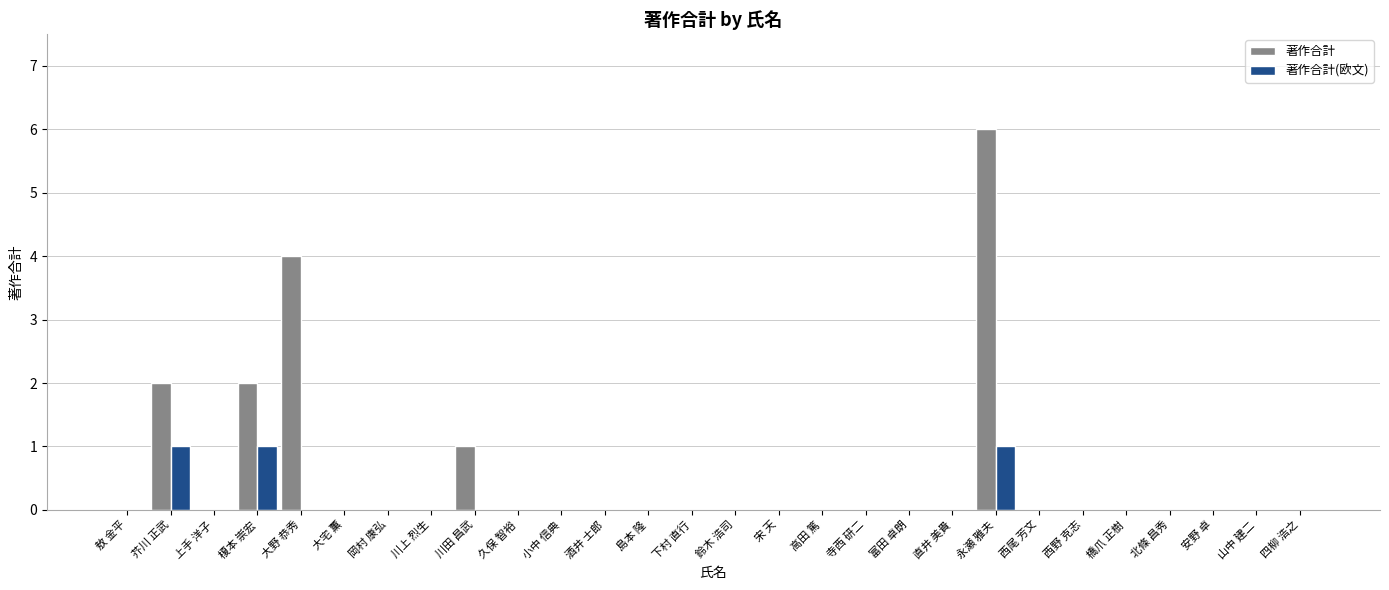

At which category is the sum across all series the highest?

永瀬 雅夫